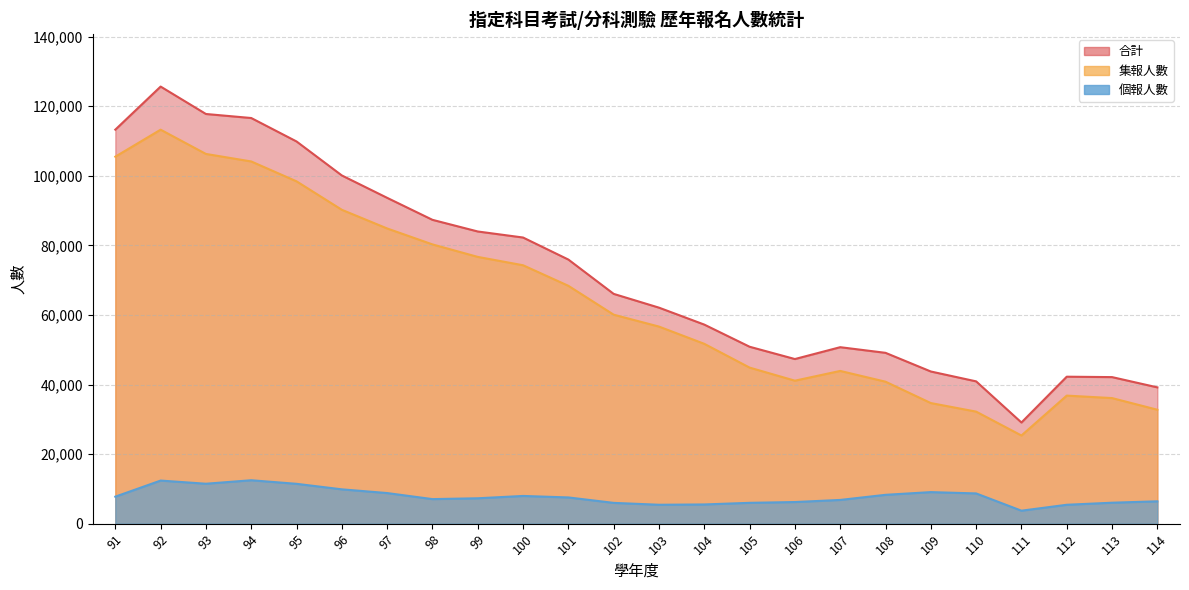

What is the difference between the second highest and second lowest values in the 個報人數 series?

6960